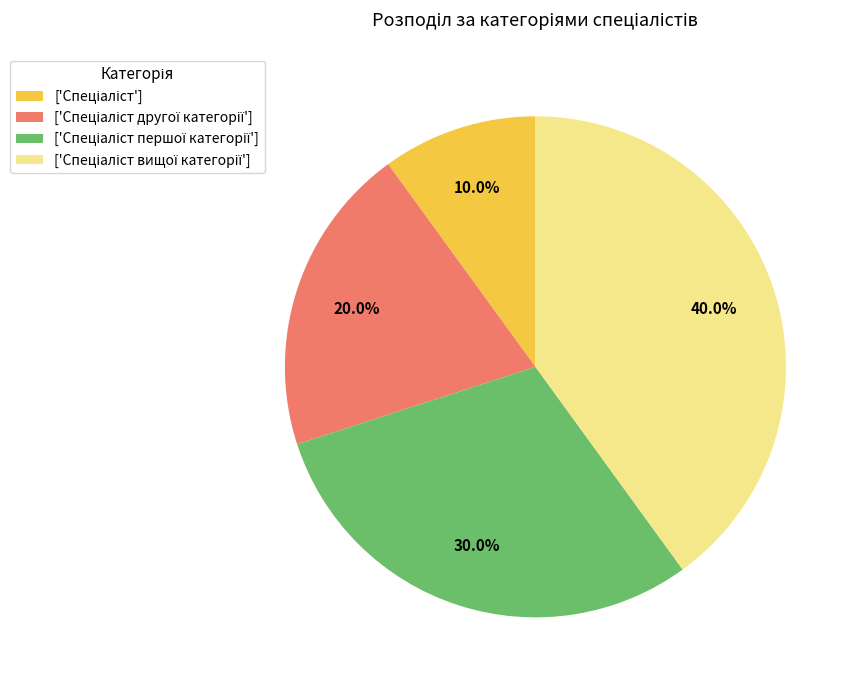

To the nearest percent, what is the difference between the largest and smallest slice percentages?

30%